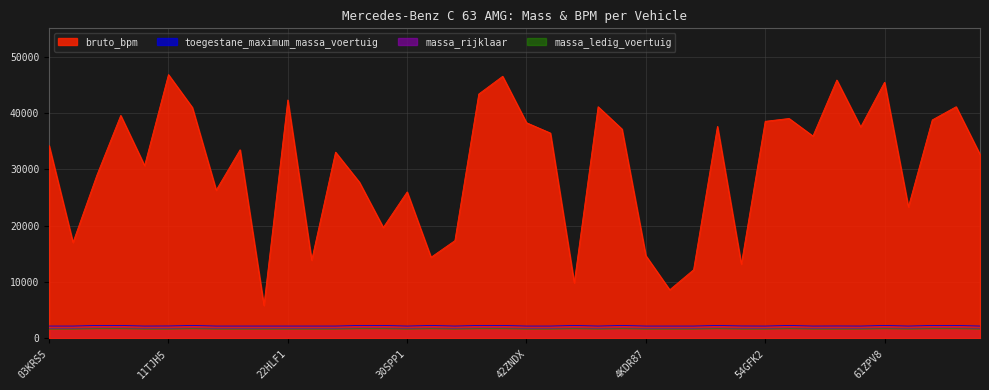

What is the sum of all massa_ledig_voertuig values?

66175